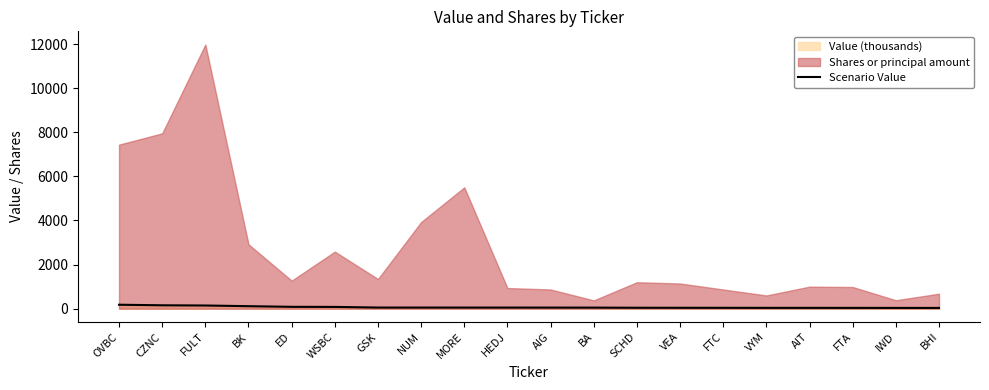

Does the chart have visible grid lines?

No